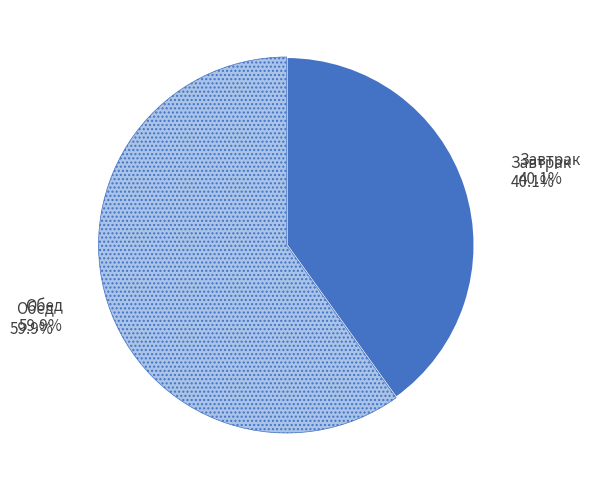

How much of the chart is everything except Обед?

40.1%